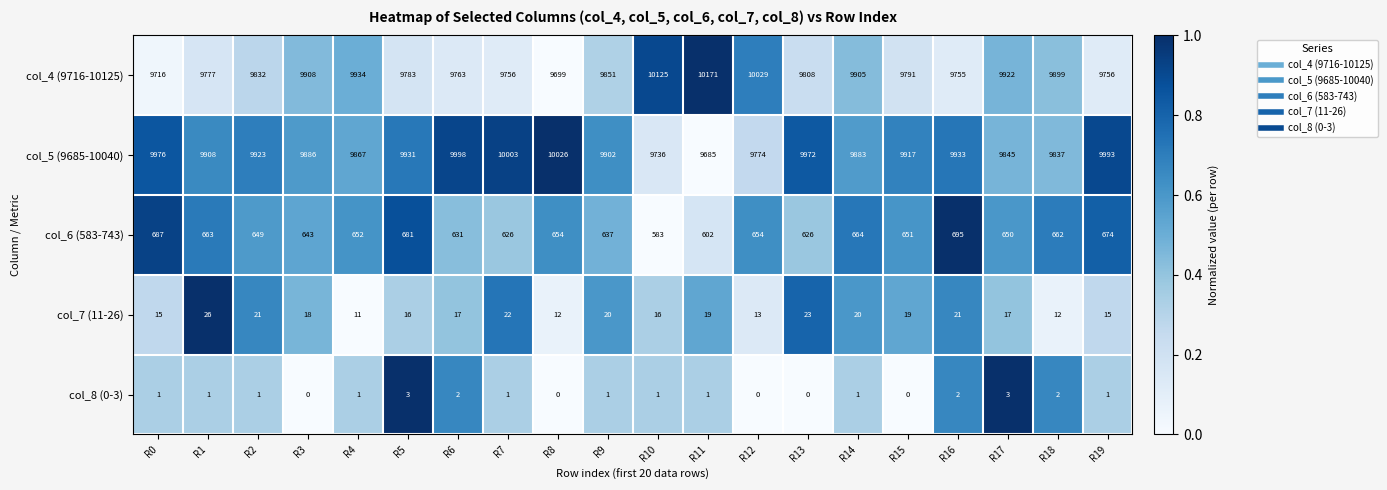

Rank the series by their maximum value, from highest to lowest.

col_4 (9716-10125), col_5 (9685-10040), col_6 (583-743), col_7 (11-26), col_8 (0-3)